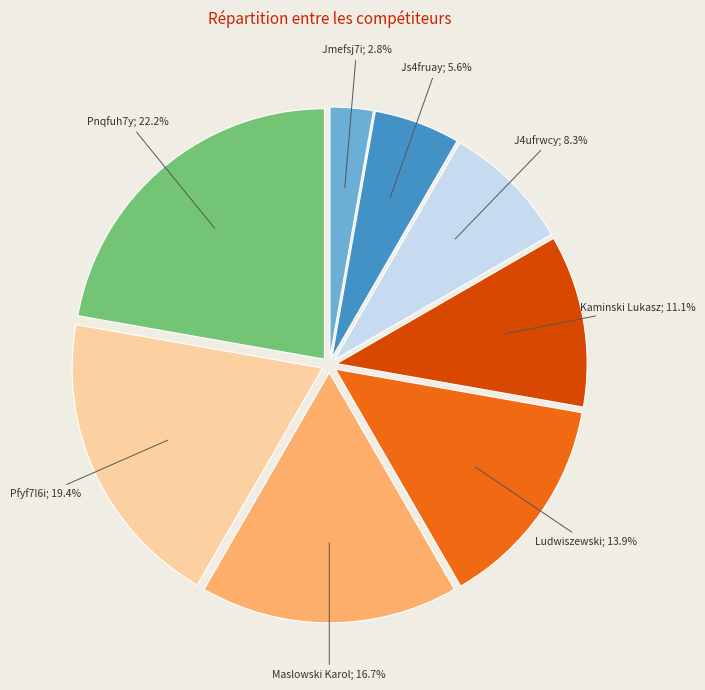

Is there a majority slice in this chart?

No